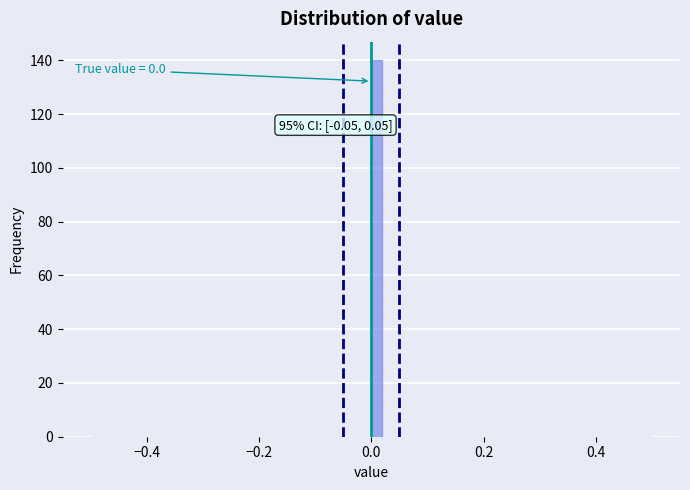

Read against the x-axis, roughly where is the centre of the tallest bar?

0.02